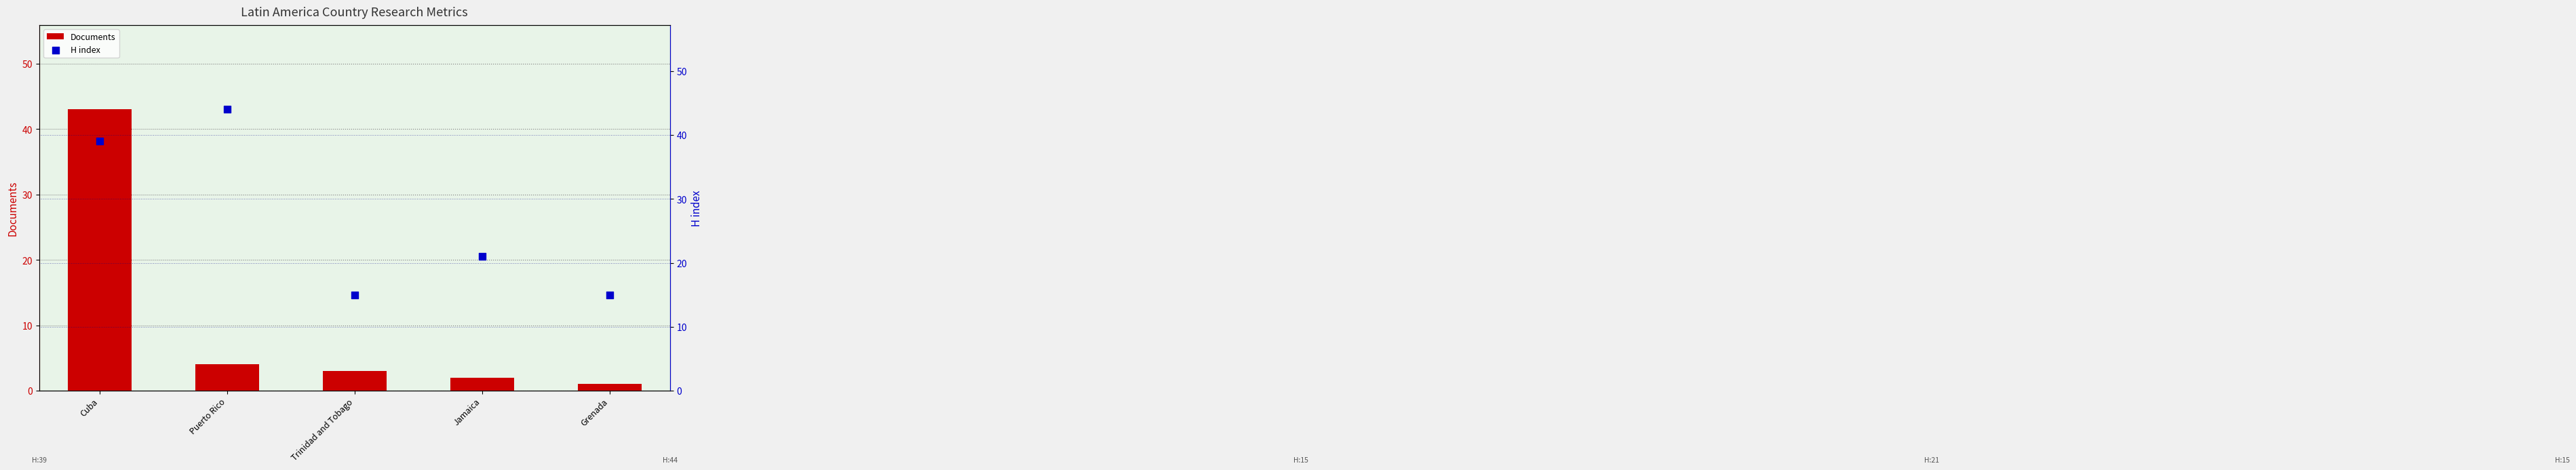

Is the value of Documents at Jamaica greater than the value of H index at Puerto Rico?

No